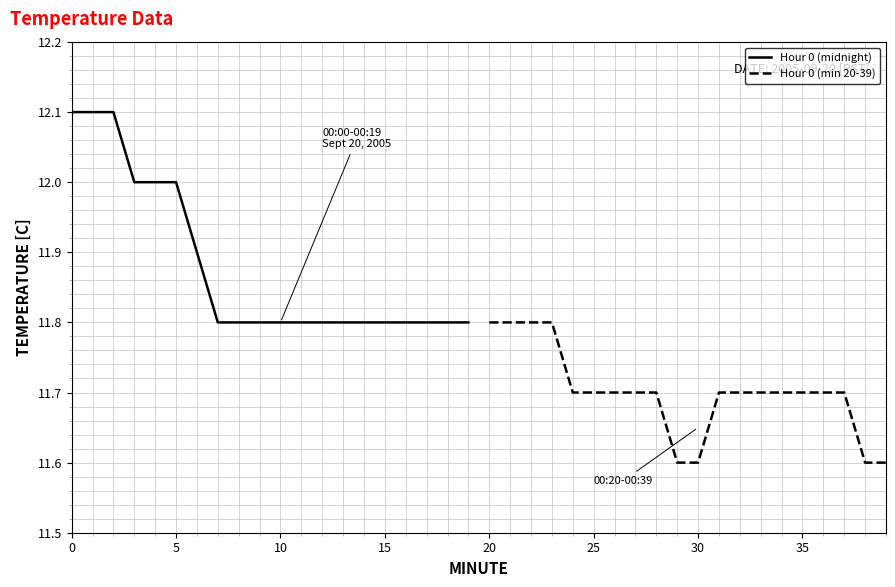

True or false: Hour 0 (midnight) has a value of 16.8 at 10.

False